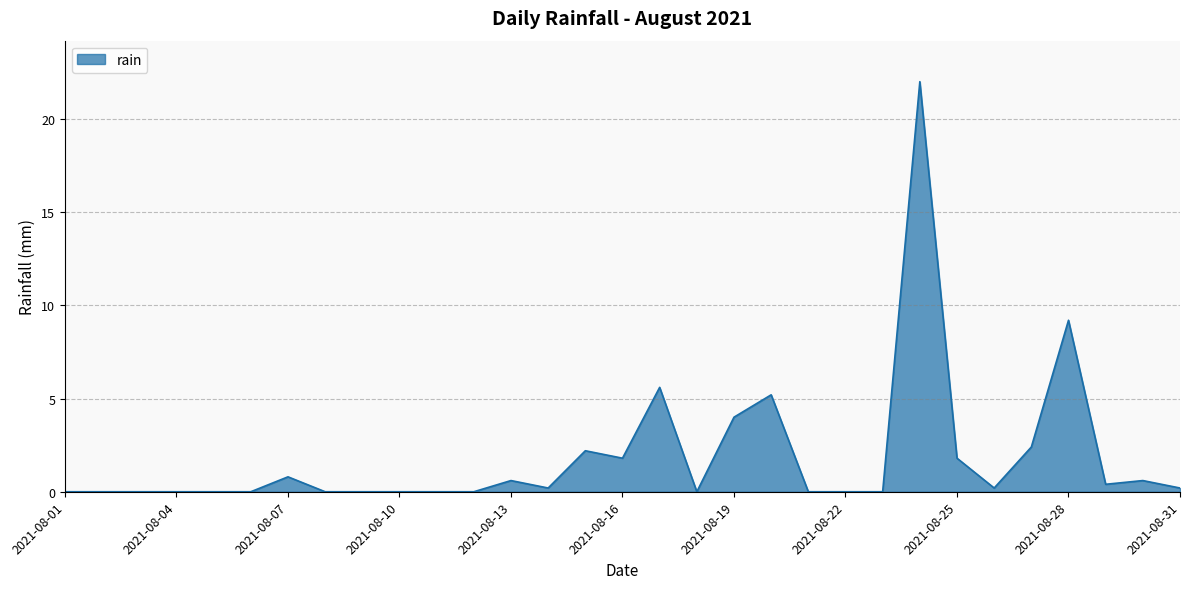

What is the difference between the maximum and minimum values?

22.0